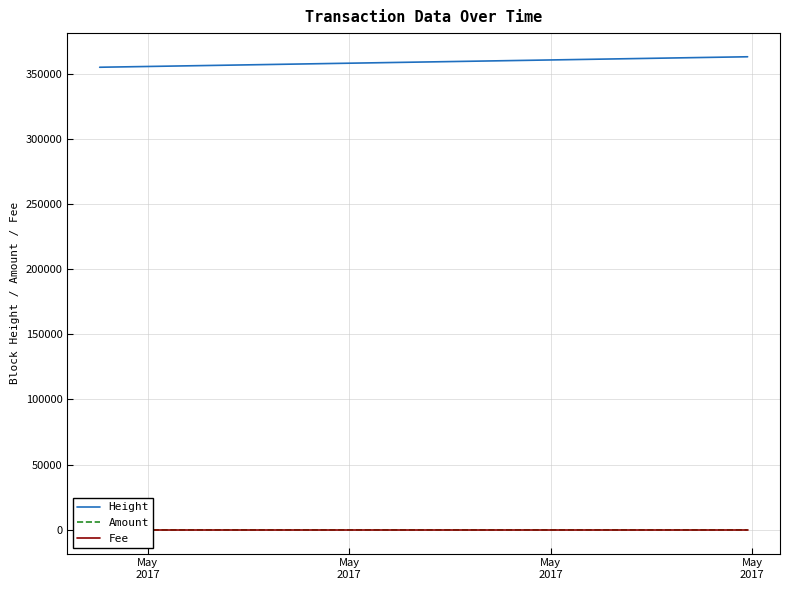

How many categories are shown in the chart?

24